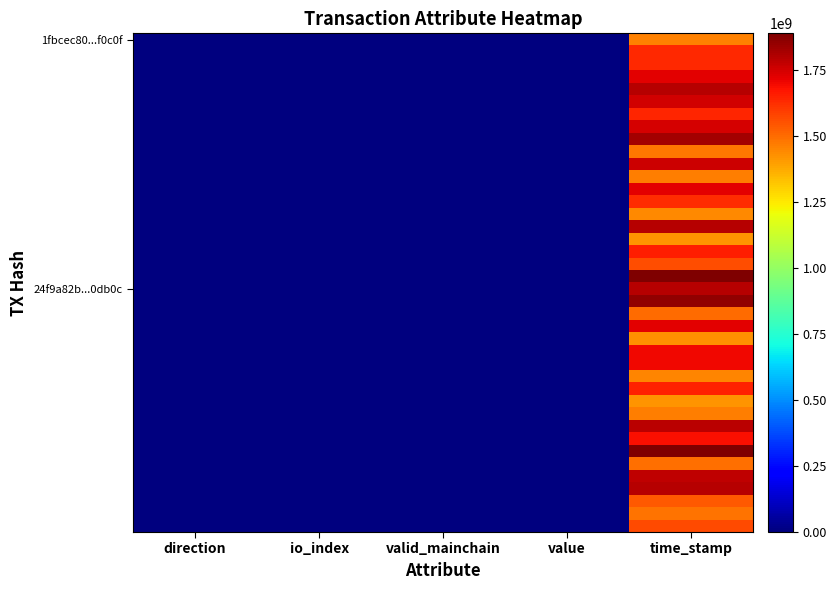

Which category has the lowest value across all series?

direction